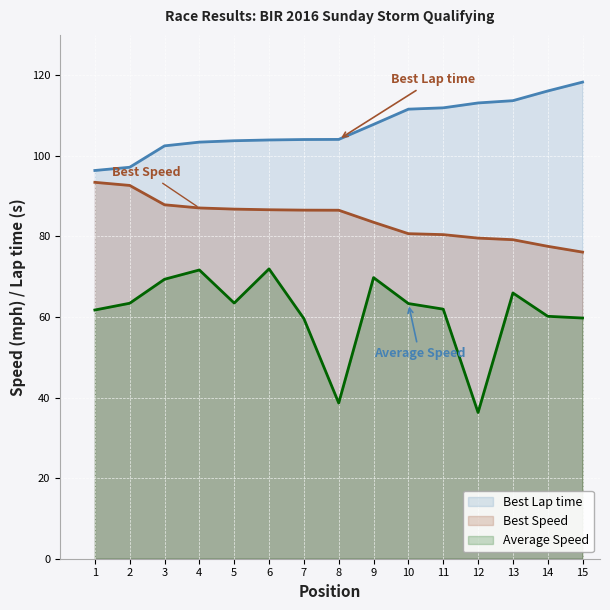

True or false: Best Lap time and Average Speed cross at least once.

False